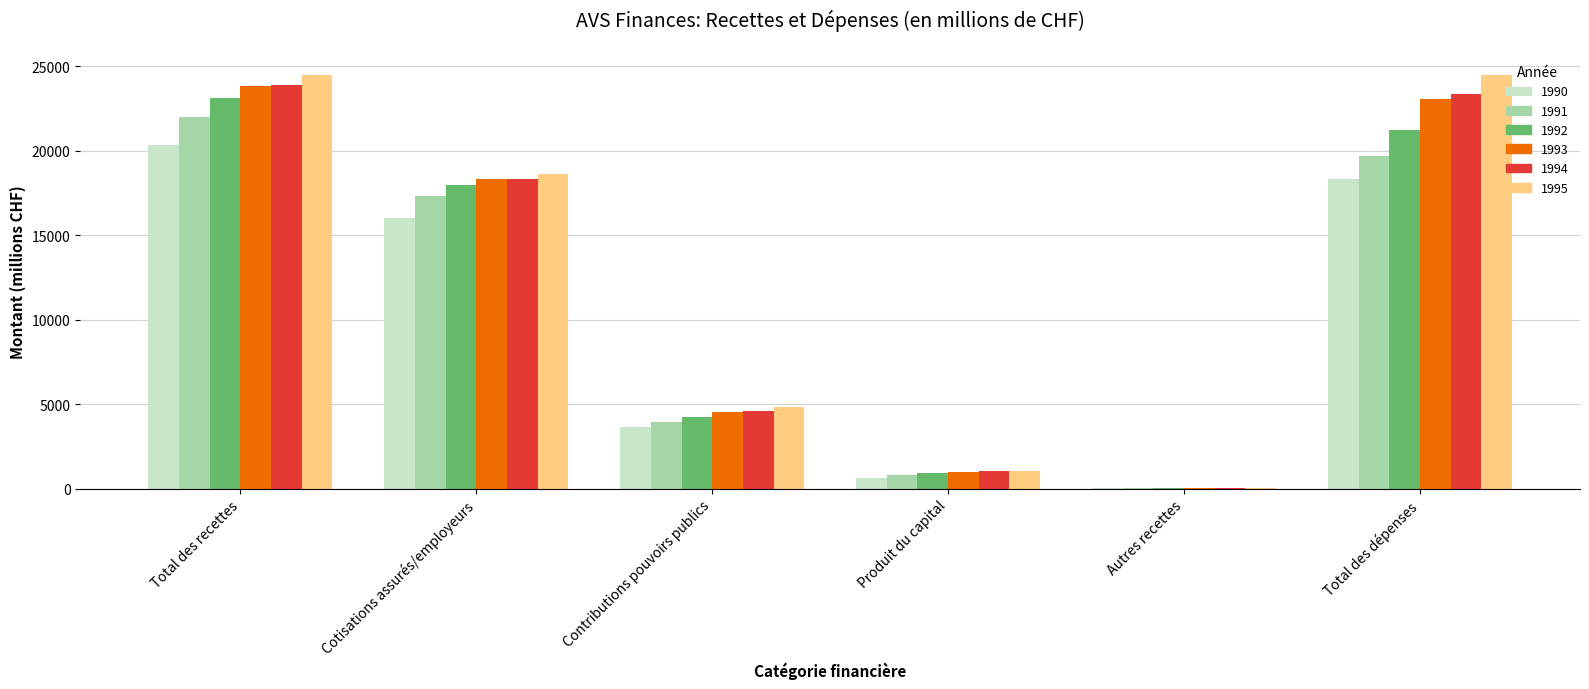

The value of 1994 at Cotisations assurés/employeurs is 18306.9. True or false?

True